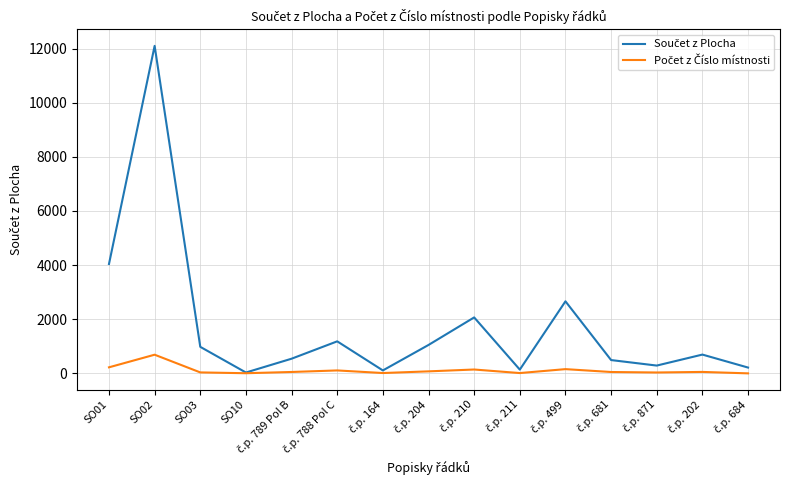

At which category is the sum across all series the highest?

SO02